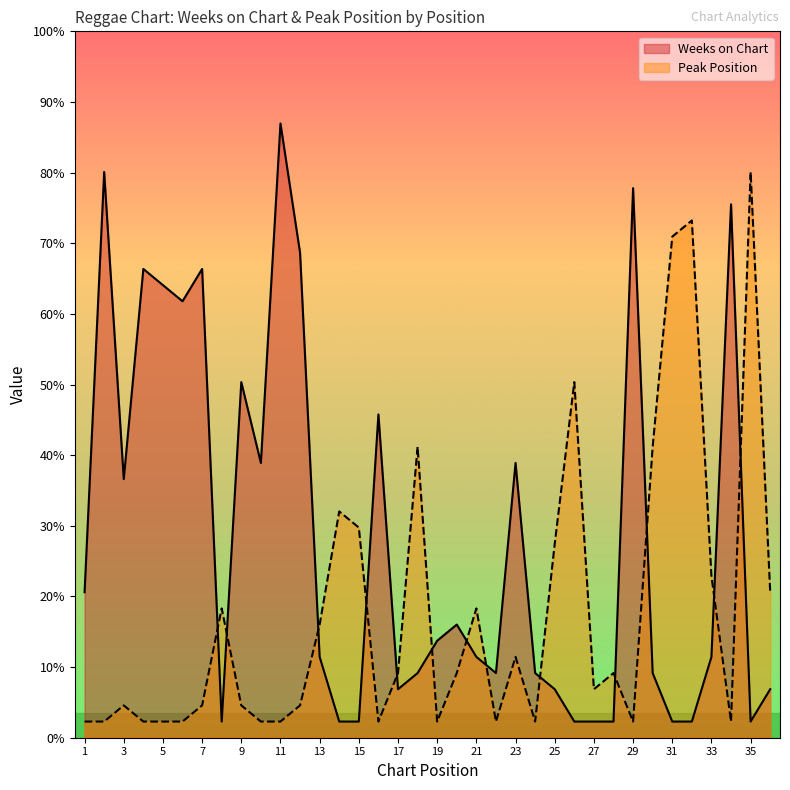

True or false: Peak Position and Weeks on Chart cross at least once.

True